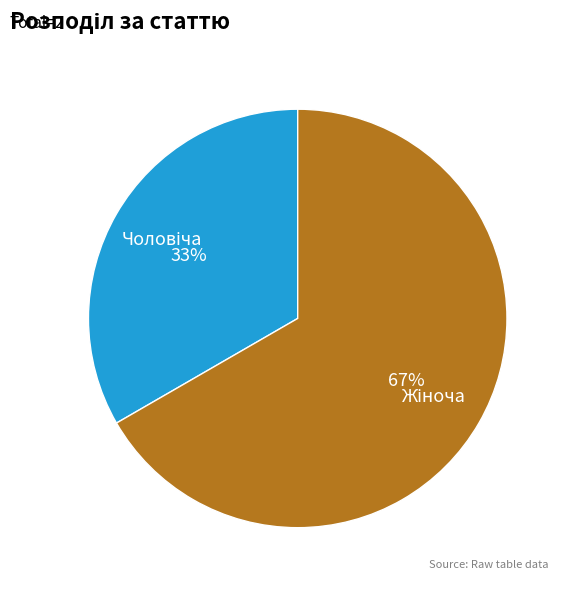

Does any single category account for the majority?

Yes